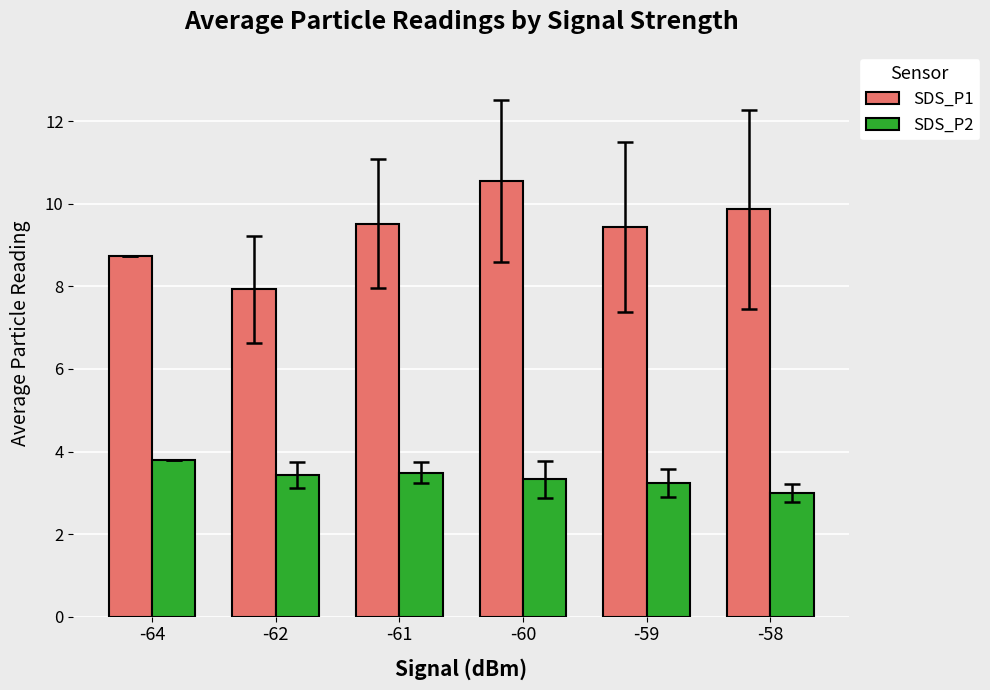

True or false: SDS_P2 has a value of 3.3 at -60.

True